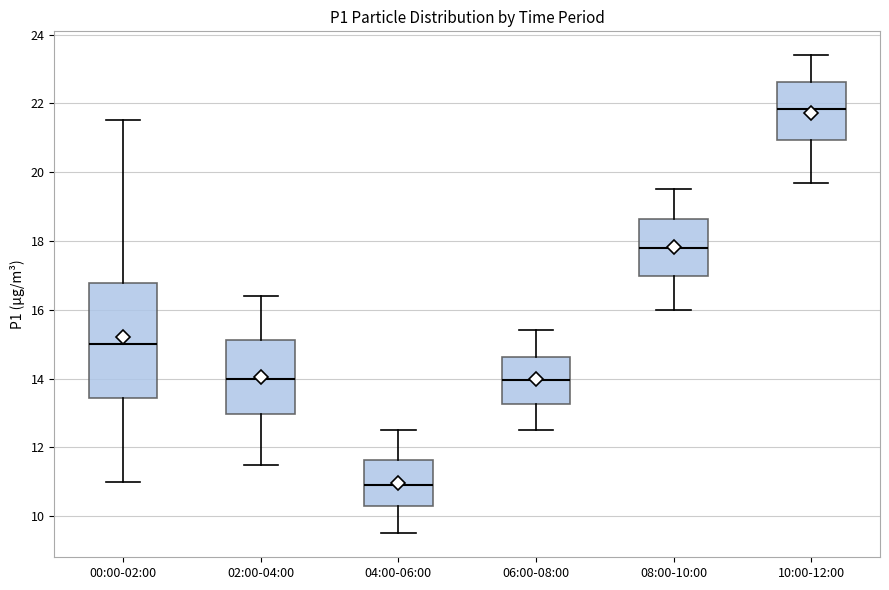

Comparing the boxes themselves (not the whiskers), which one is the tallest?

00:00-02:00